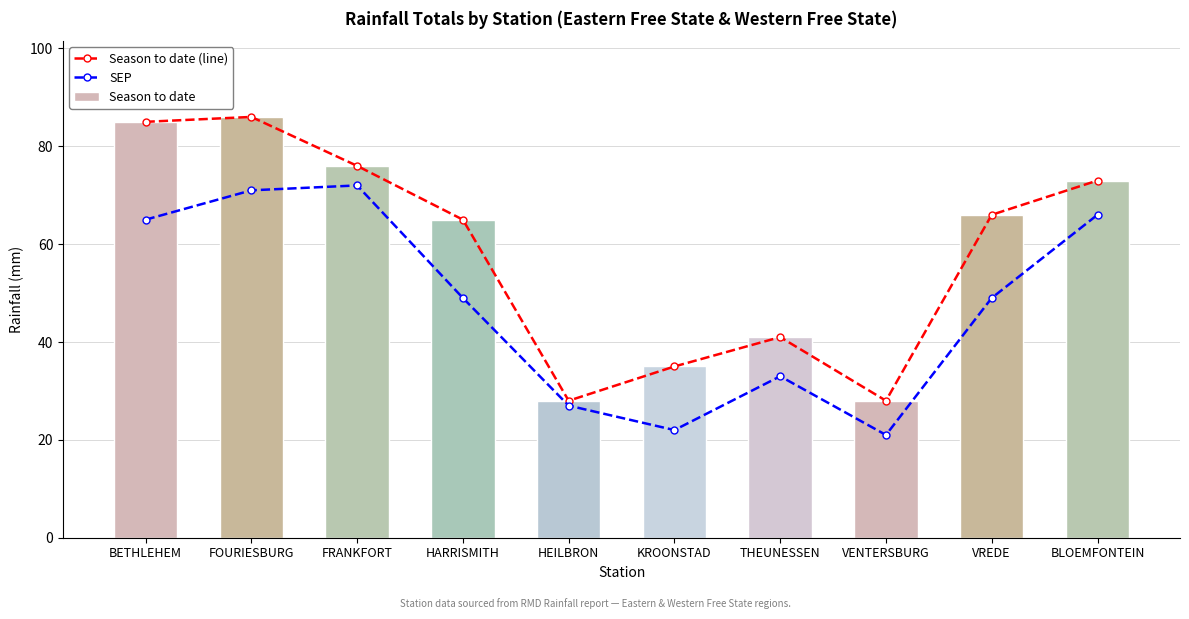

Which series has the largest range (max minus min)?

Season to date (line)